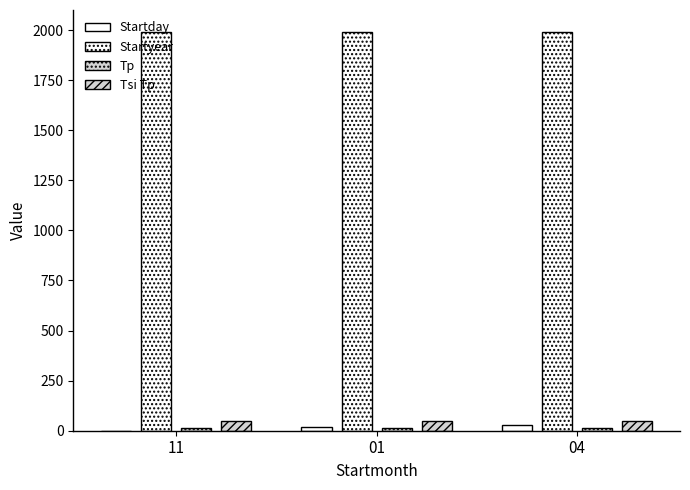

Are the bars grouped side by side (vs. stacked)?

Yes